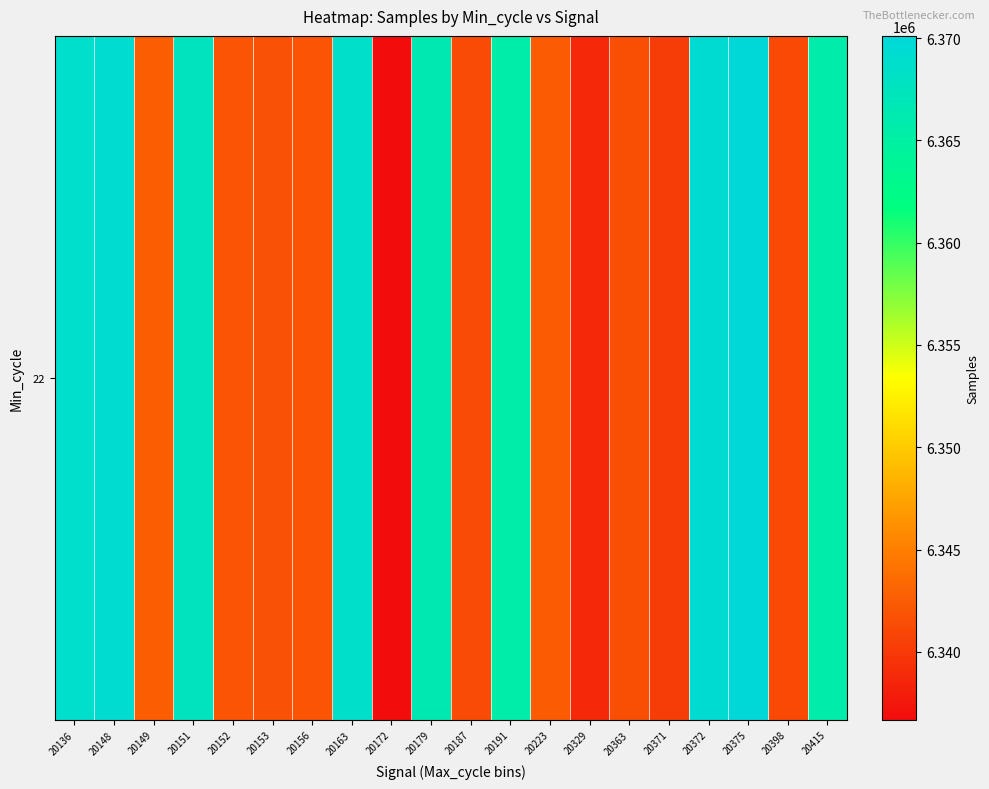

Rank the categories by value from lowest to highest.

20172, 20329, 20371, 20398, 20187, 20363, 20153, 20156, 20152, 20223, 20149, 20191, 20415, 20179, 20151, 20163, 20136, 20148, 20372, 20375